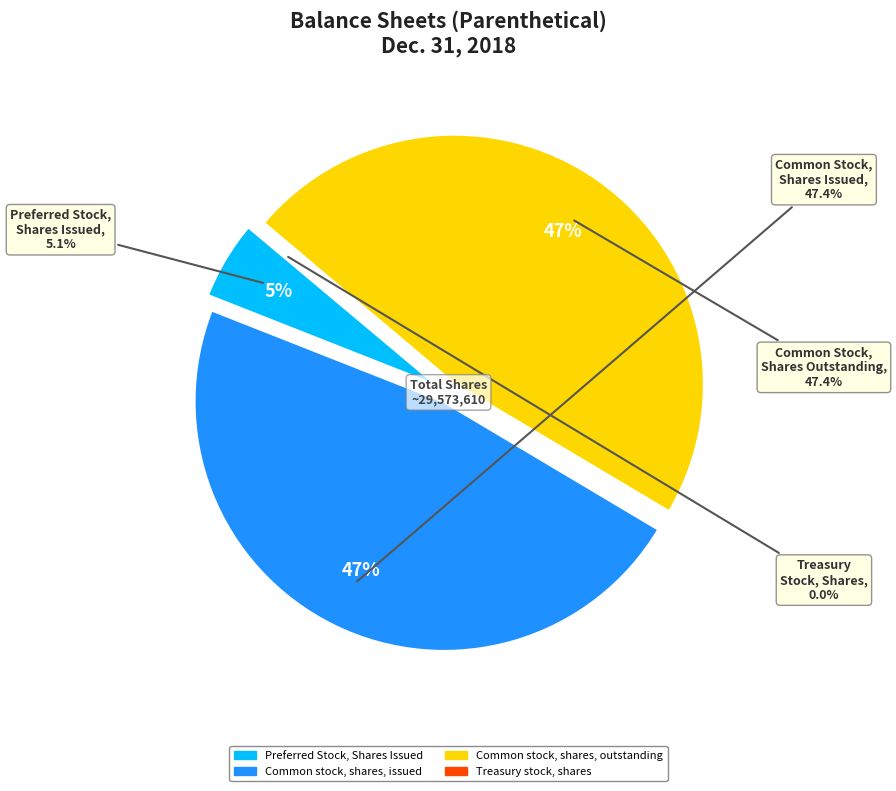

Does any single category account for the majority?

No